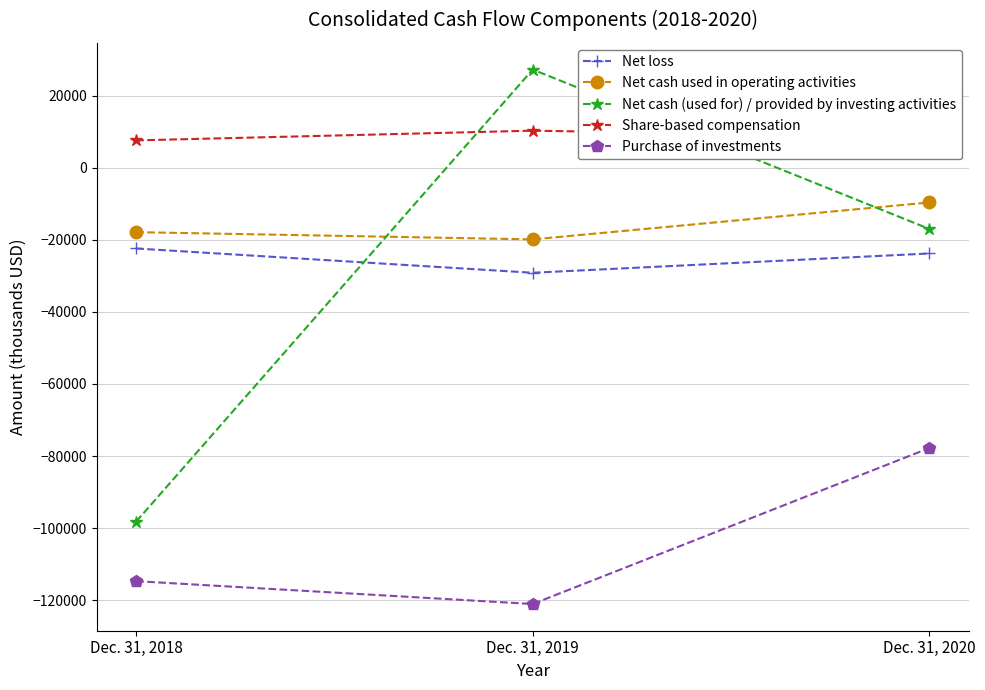

Count the Net cash used in operating activities values in the range -19872 to -9626.

3